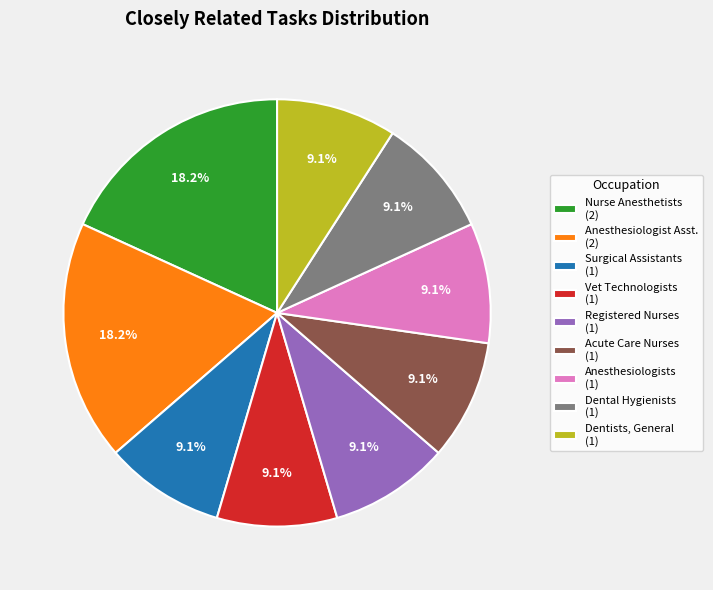

To the nearest percent, what is the average slice percentage?

11%